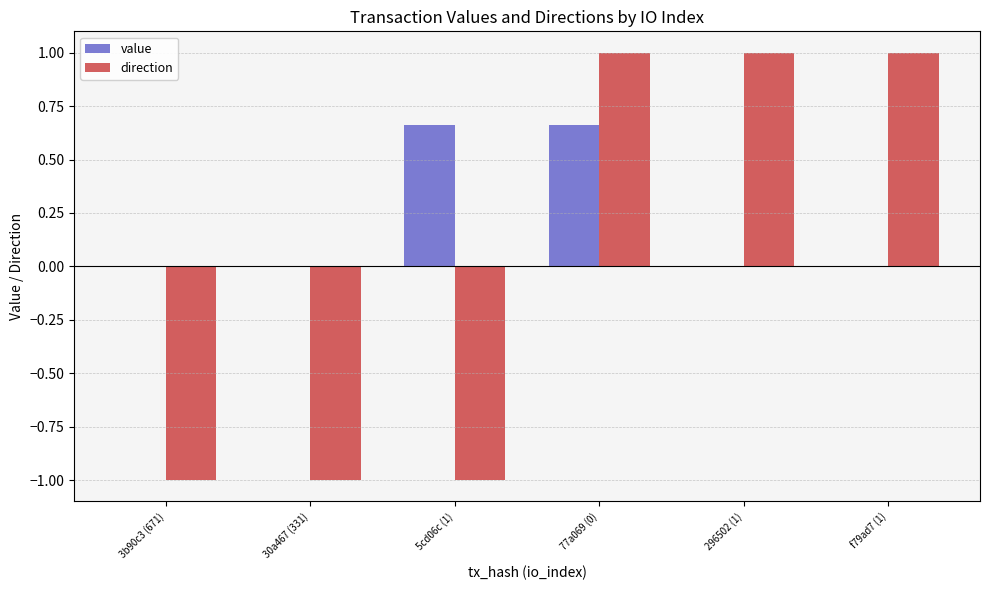

What is the total value across all series at f79ad7 (1)?

1.0